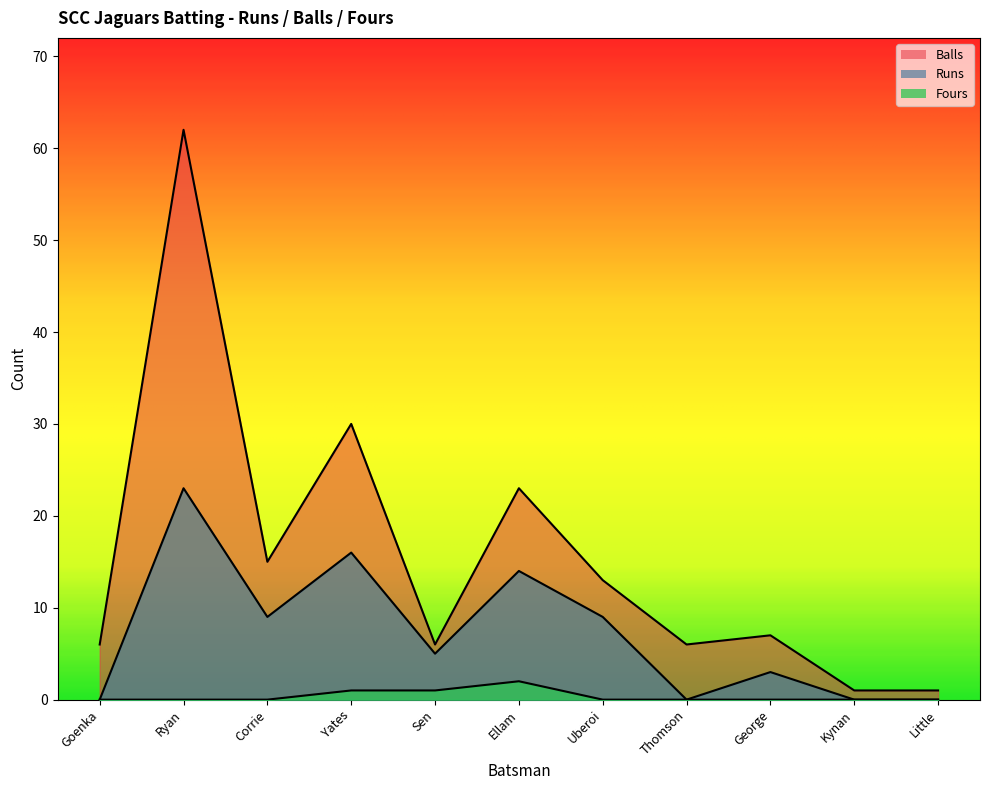

Is the value of Fours at Thomson greater than the value of Balls at George?

No